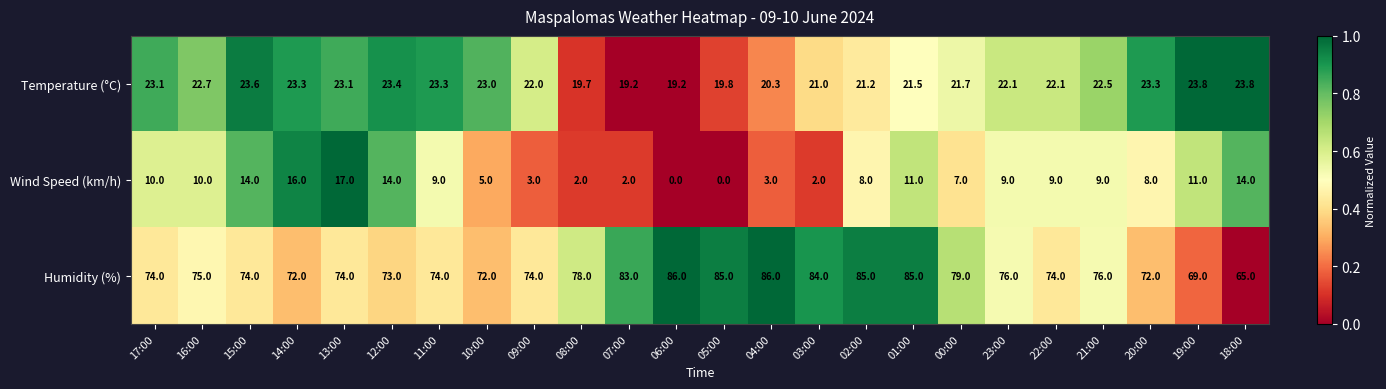

The value of Wind Speed (km/h) at 21:00 is 12.1. True or false?

False